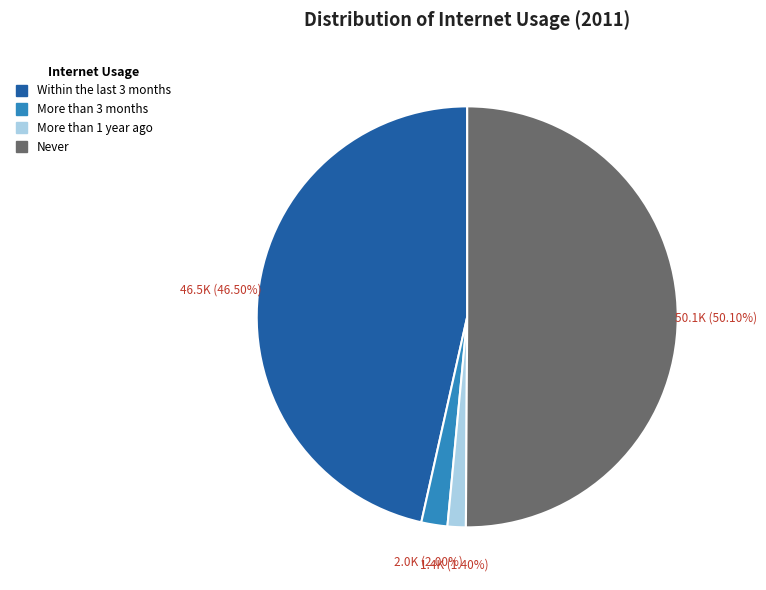

Which has a higher value, Never or More than 3 months?

Never